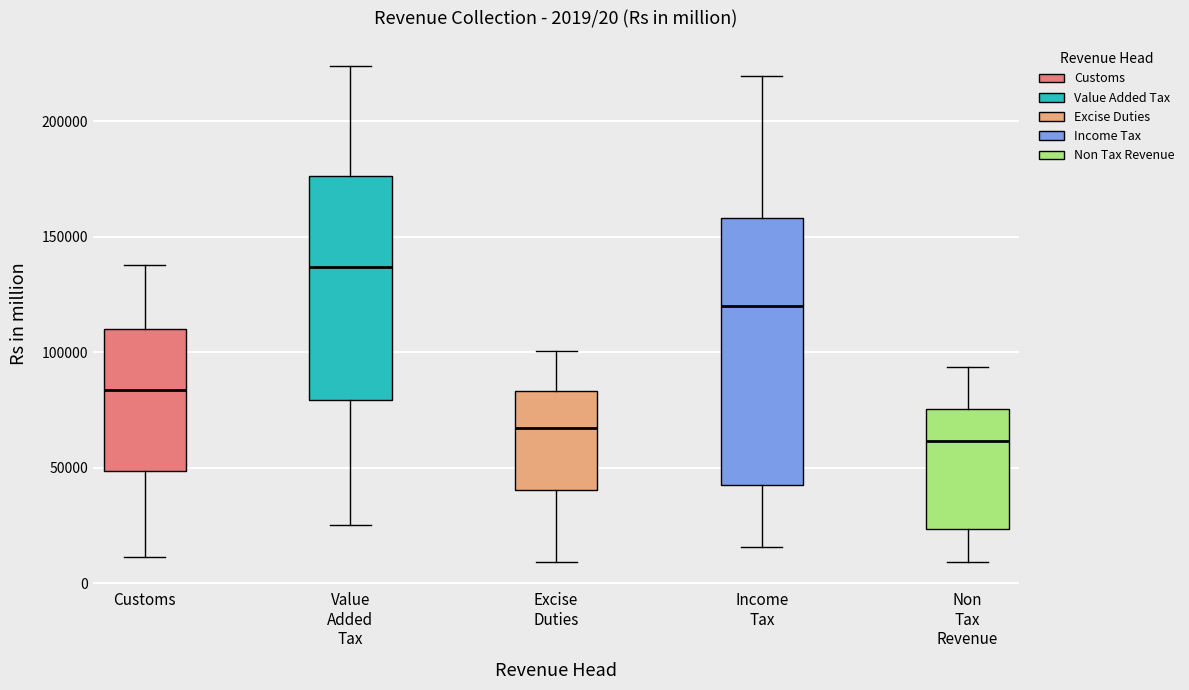

Comparing the boxes themselves (not the whiskers), which one is the tallest?

Income Tax